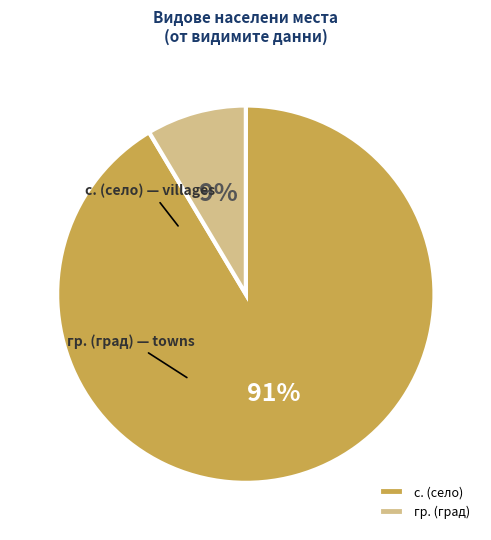

To the nearest percent, what percentage of the pie is гр. (град)?

9%